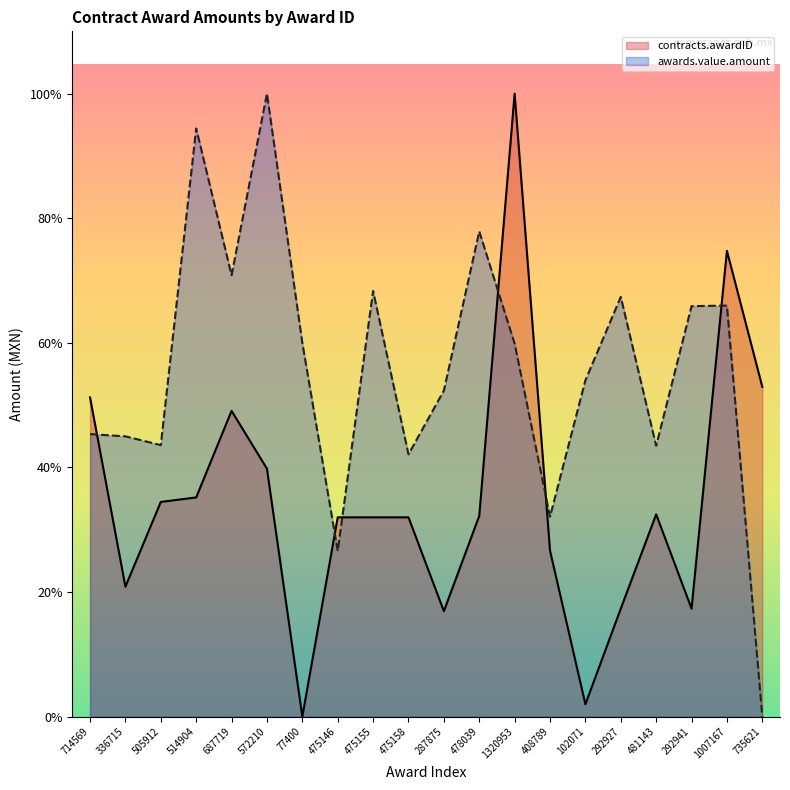

How many positive values does the contracts.awardID series have?

19